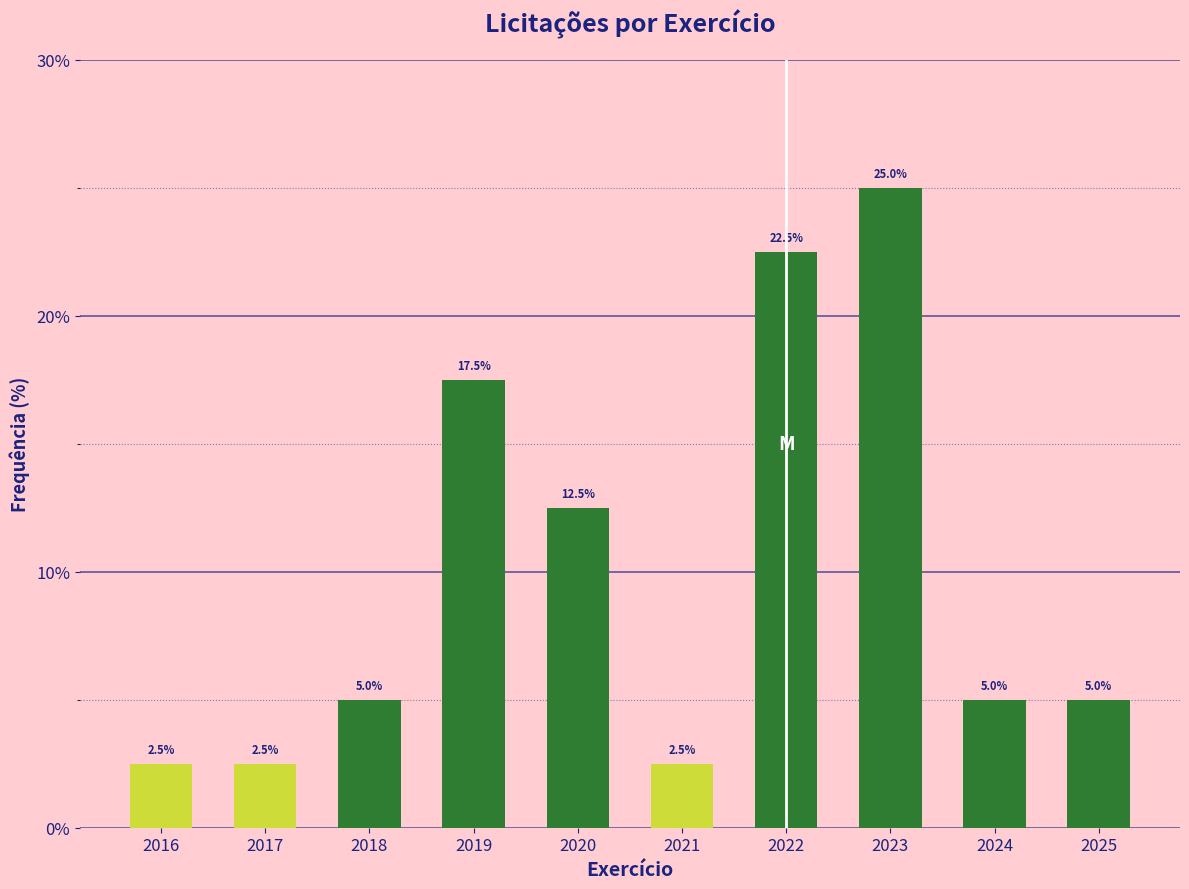

Reading right to left, transcribe all the data shown in this chart.

2025=5.0	2024=5.0	2023=25.0	2022=22.5	2021=2.5	2020=12.5	2019=17.5	2018=5.0	2017=2.5	2016=2.5